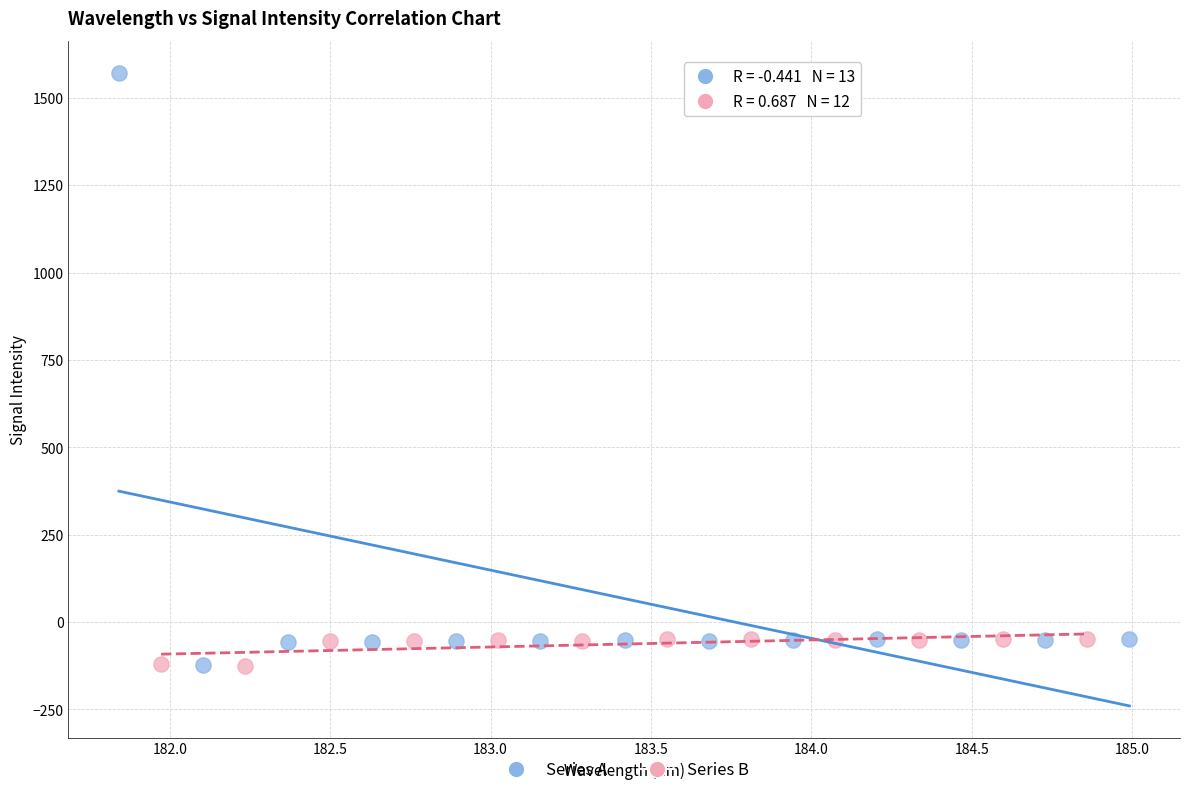

What are all the series names shown in the legend?

Series A, Series B